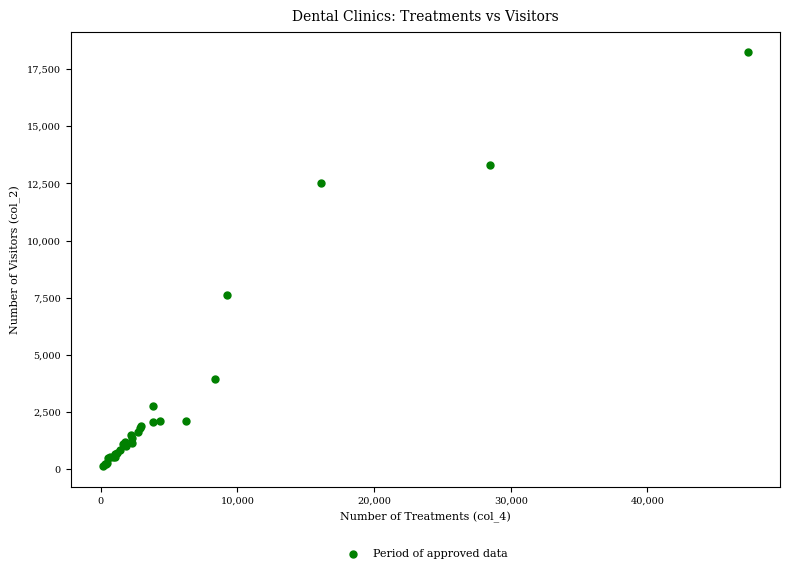

What Y value in the scatter plot is closest to 9185?

7633